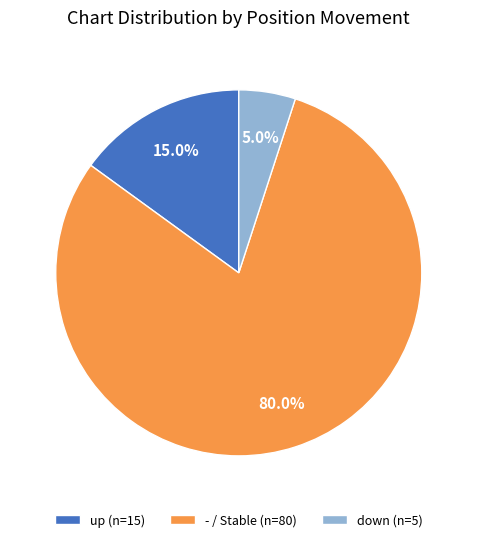

Between down (n=5) and - / Stable (n=80), which is larger?

- / Stable (n=80)